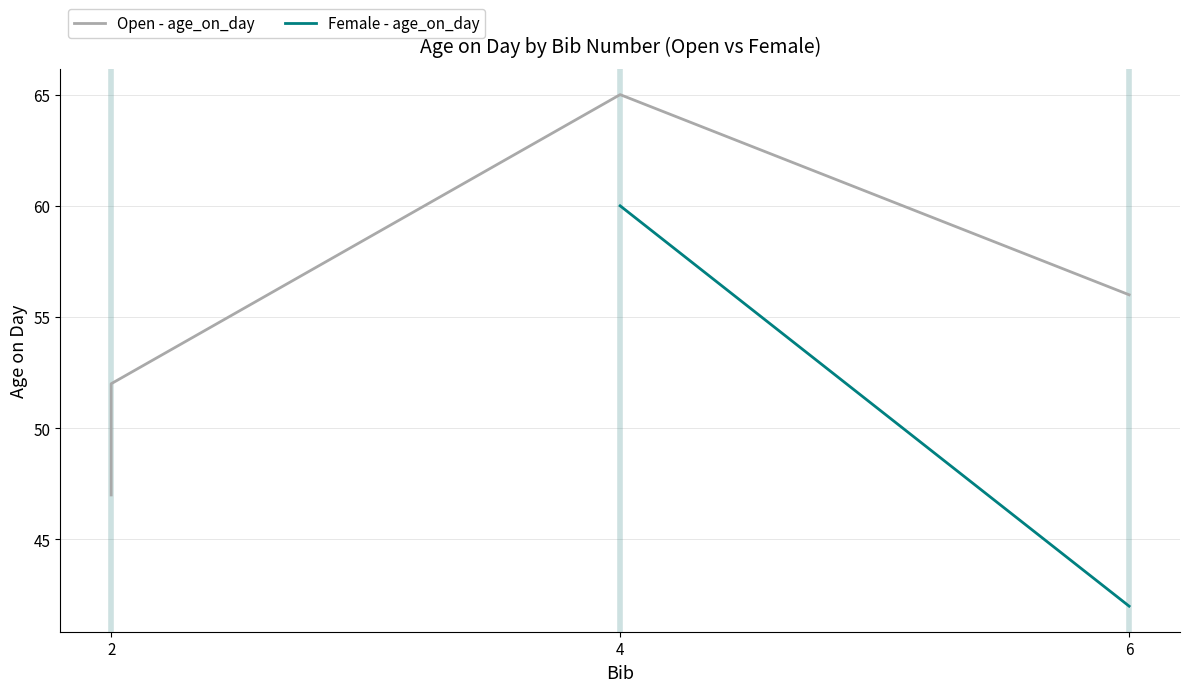

What is the label of the 1st point from the left?

2